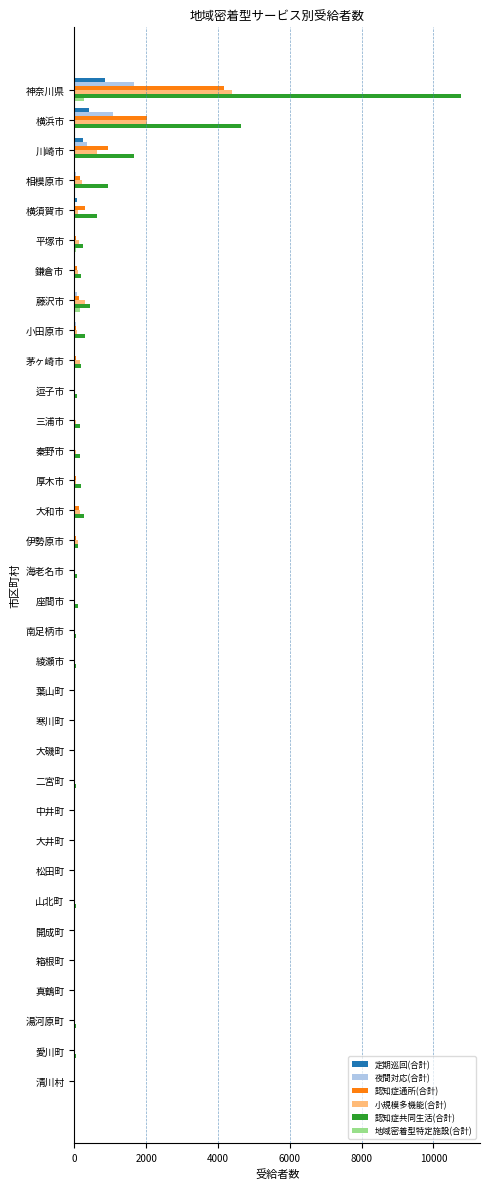

The value of 認知症通所(合計) at 横浜市 is 2013. True or false?

True